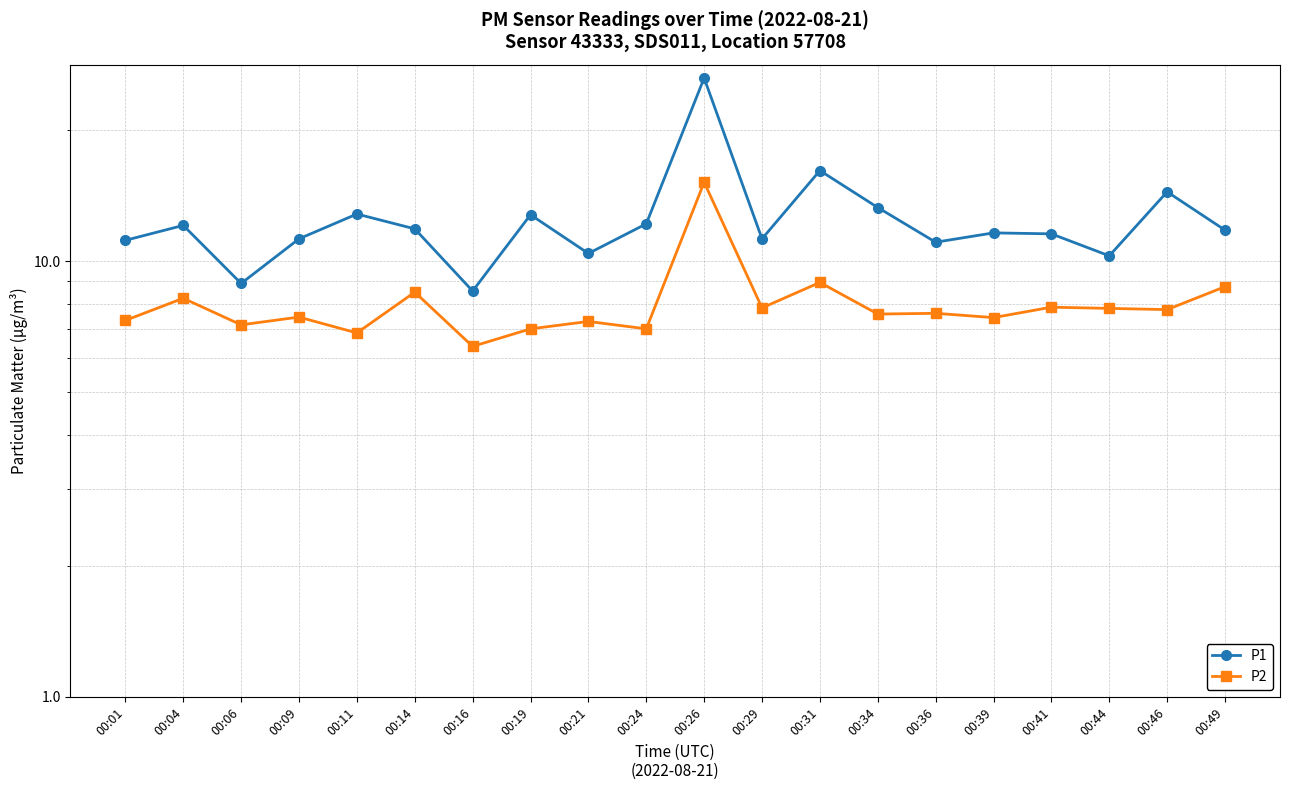

Which category has the highest value in the P1 series?

00:26